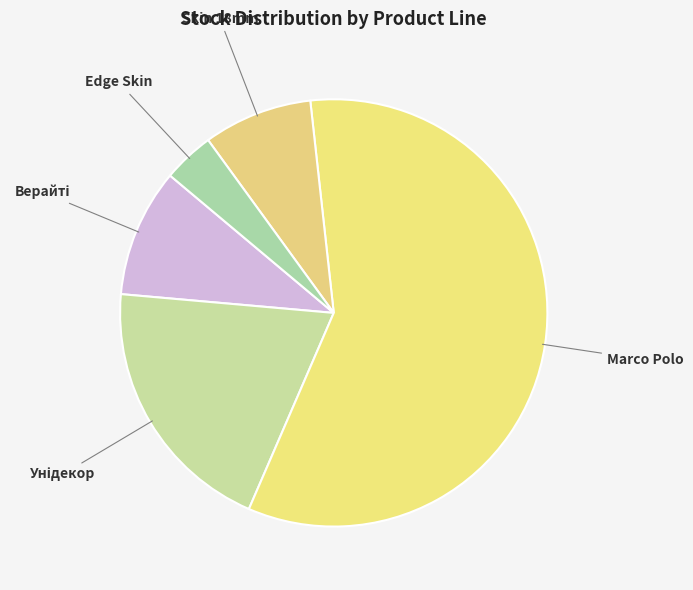

What is the largest slice in the pie chart?

Laminate AGT Marco Polo Premium